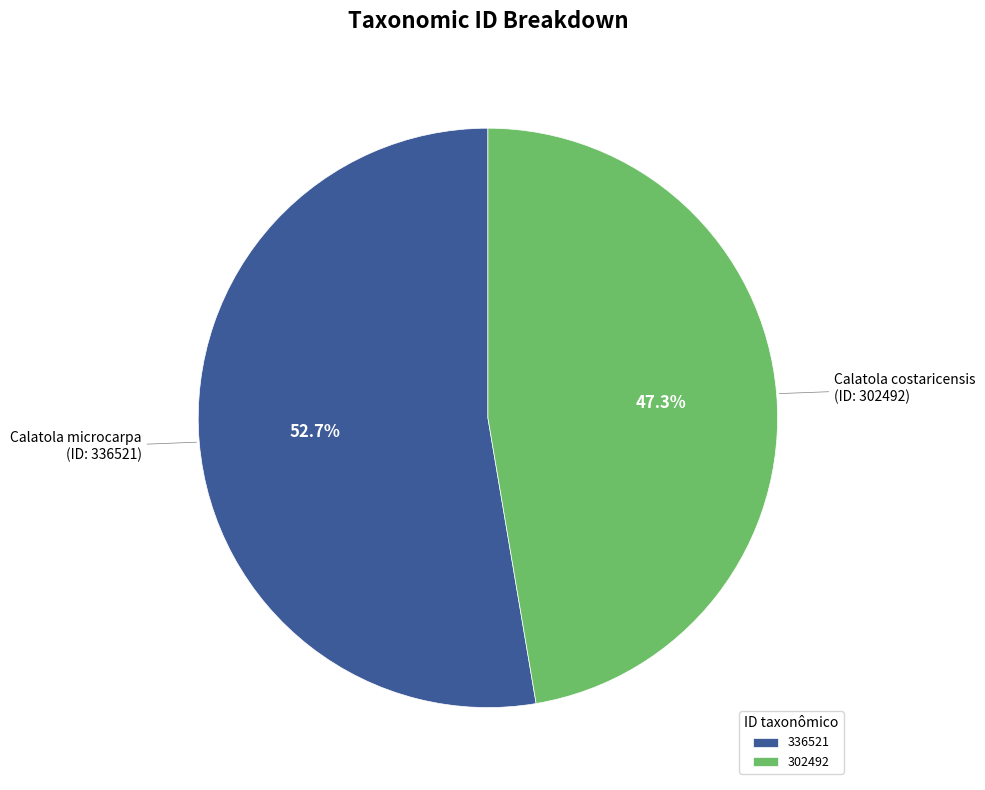

Between 302492 and 336521, which is larger?

336521